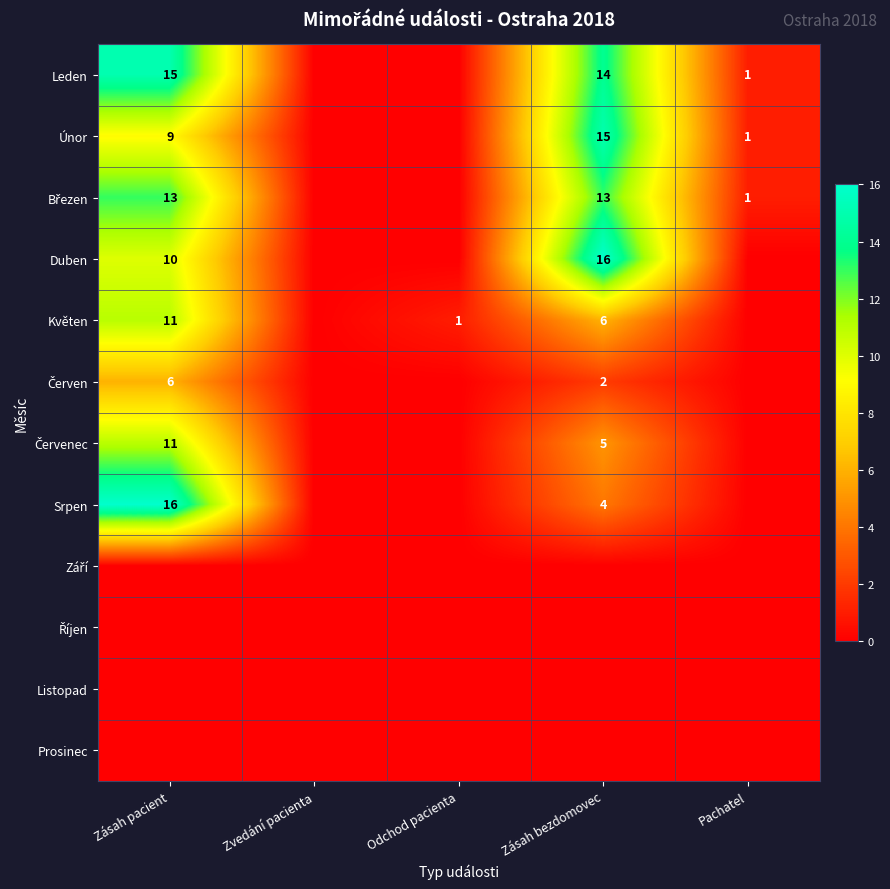

The Květen series shows 17 at Zásah pacient. True or false?

False